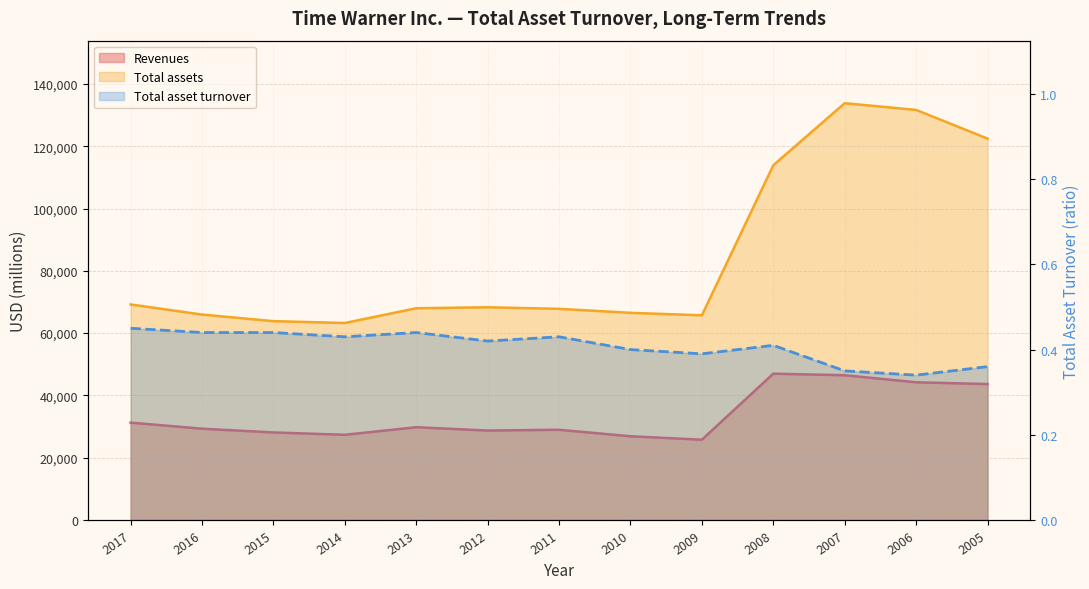

What is the sum of the Revenues values at 2017 and 2013?

61066.0